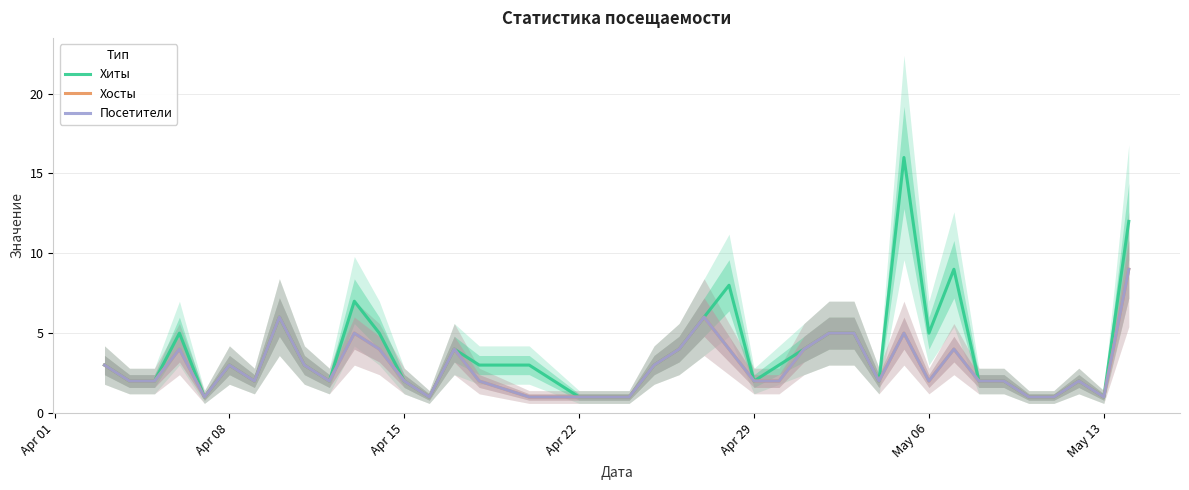

What is the average value of the Хиты series?

4